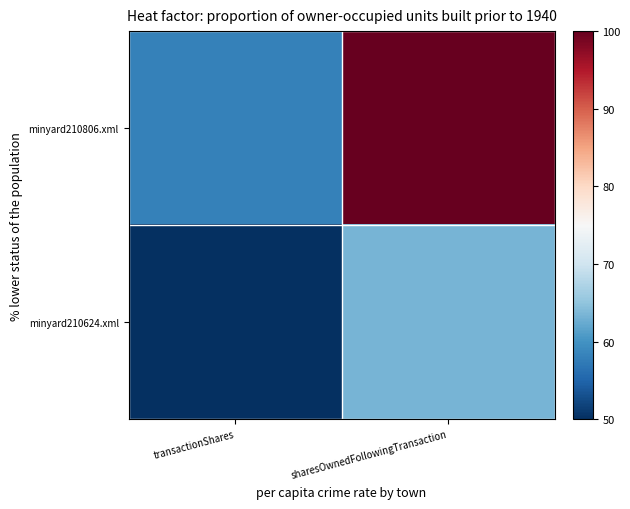

Reading right to left, extract all data points from this chart.

minyard210806.xml: sharesOwnedFollowingTransaction=100.0	transactionShares=58.1
minyard210624.xml: sharesOwnedFollowingTransaction=63.4	transactionShares=50.0